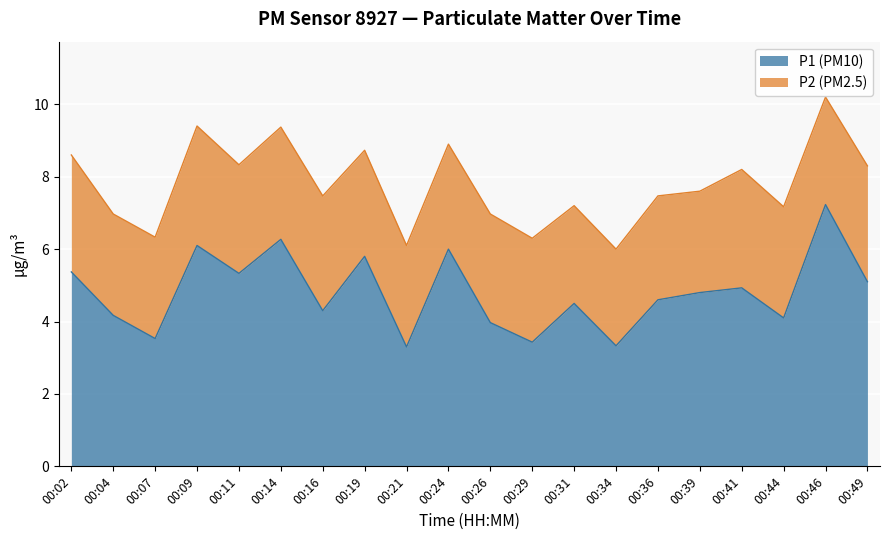

What is the minimum value for P1 (PM10)?

3.3